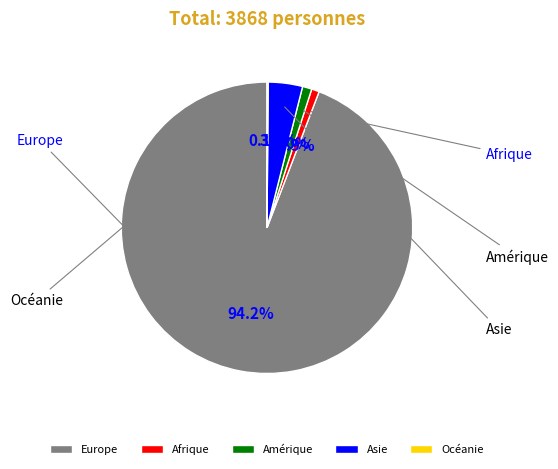

Do Océanie and Afrique together represent more than half of the pie?

No